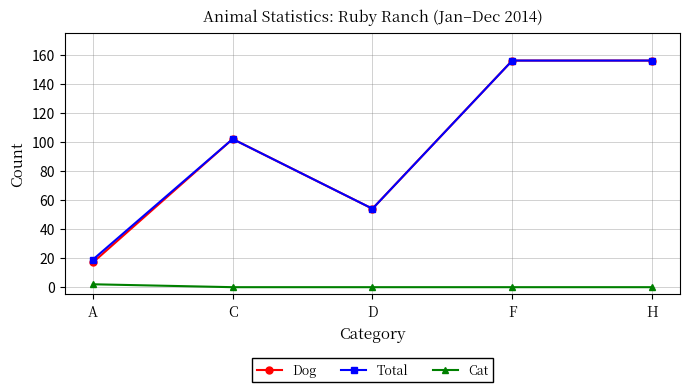

What is the label of the 5th point from the right?

A